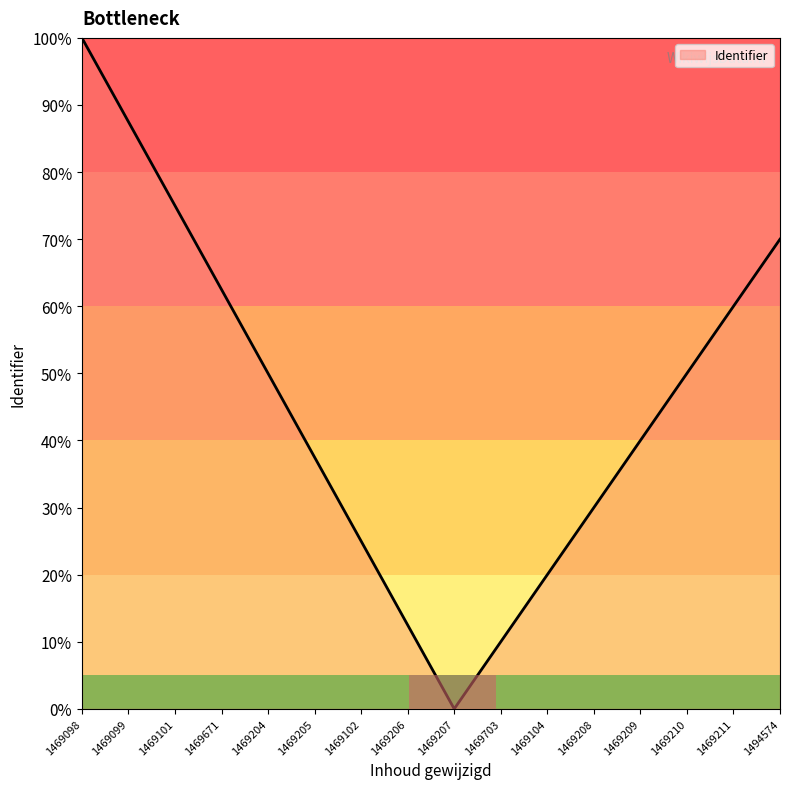

Approximately how many times larger is the value at 1469209 compared to 1469671?

0.6